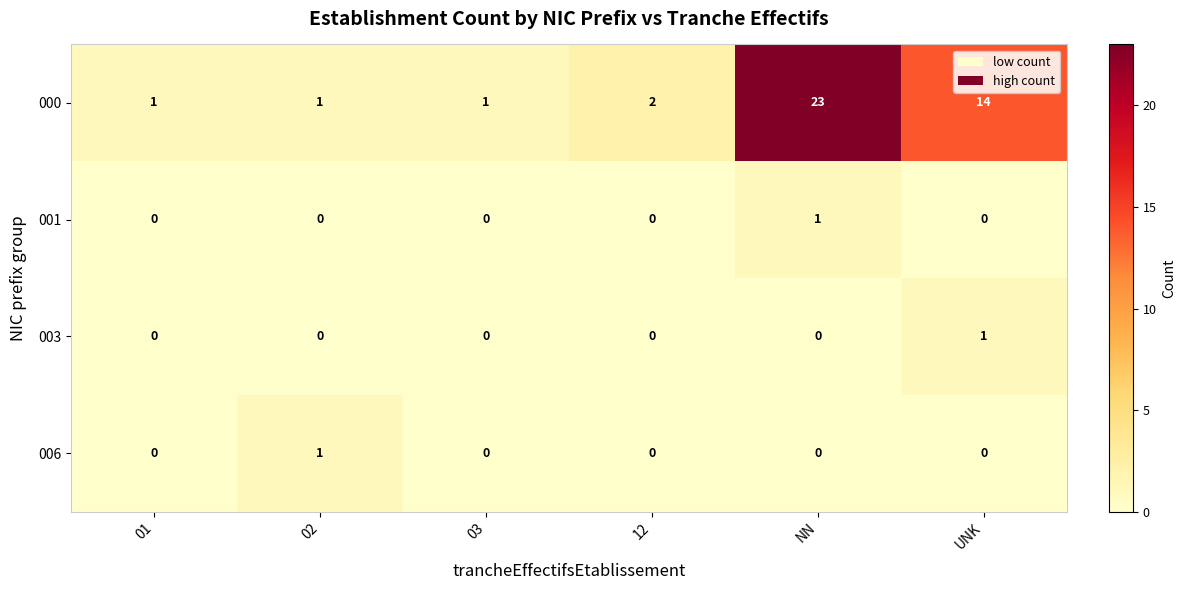

The value of 006 at 02 is 1. True or false?

True